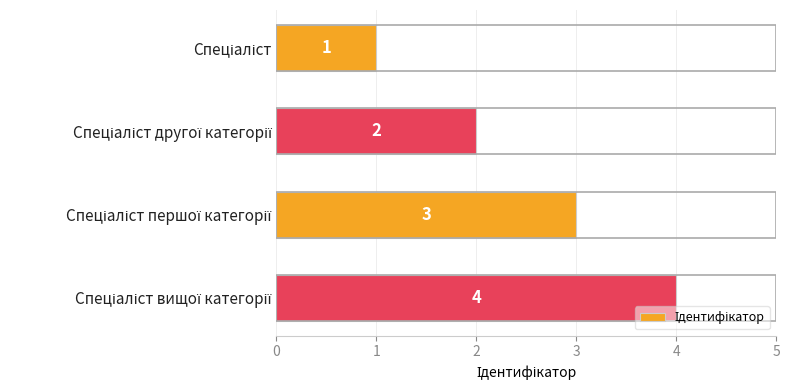

How many values are between 2 and 4?

3